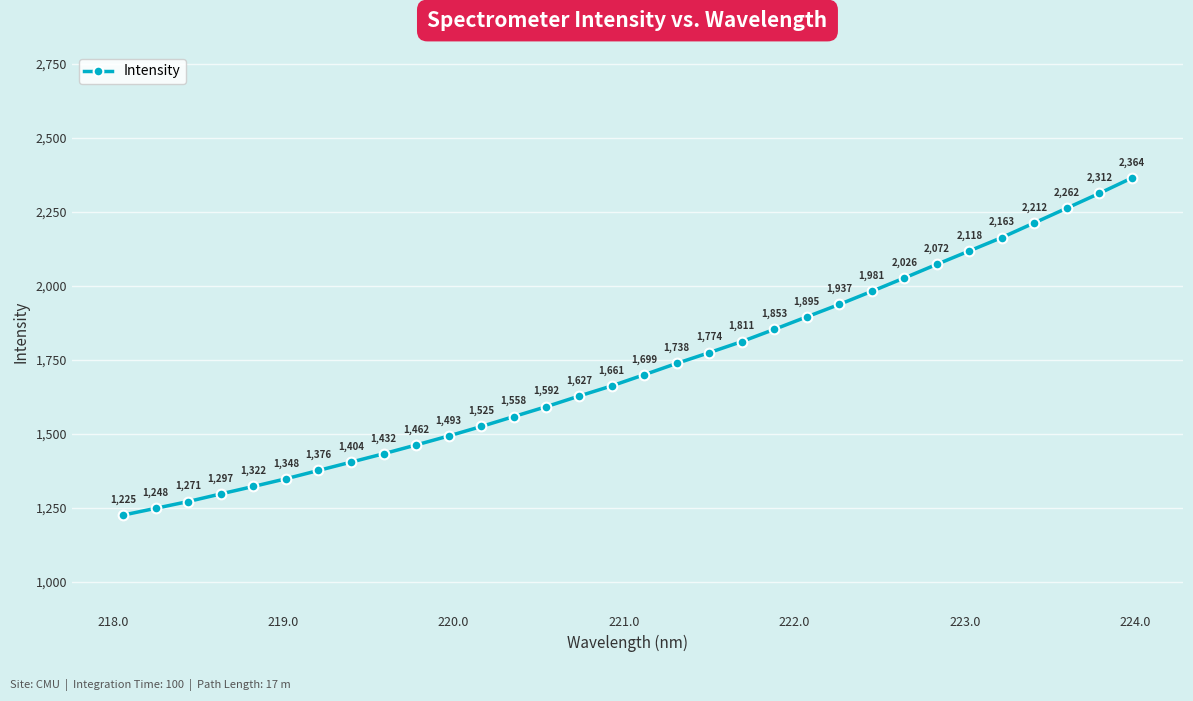

What is the average value?

1720.6